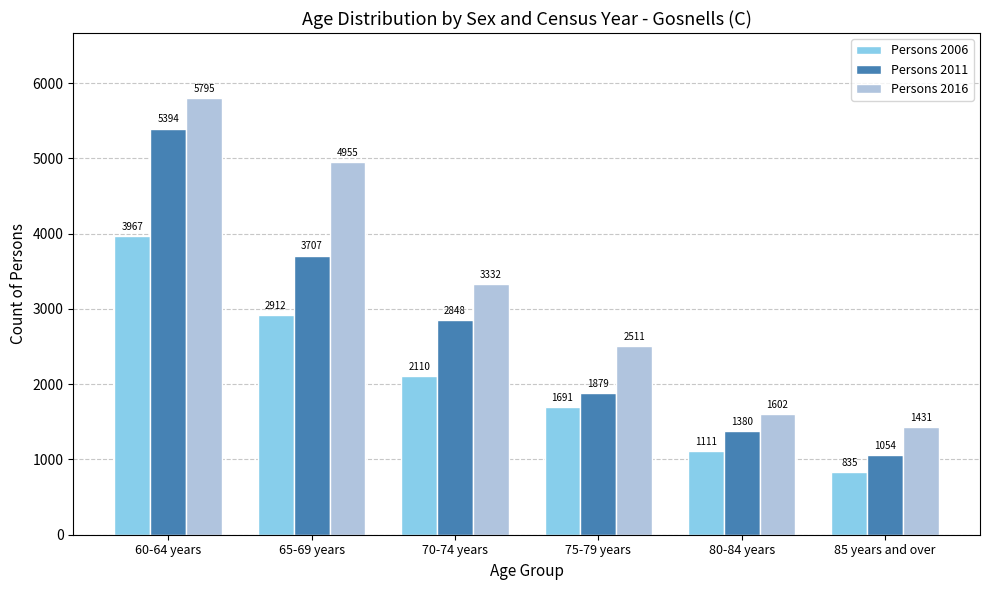

Are the bars grouped side by side (vs. stacked)?

Yes